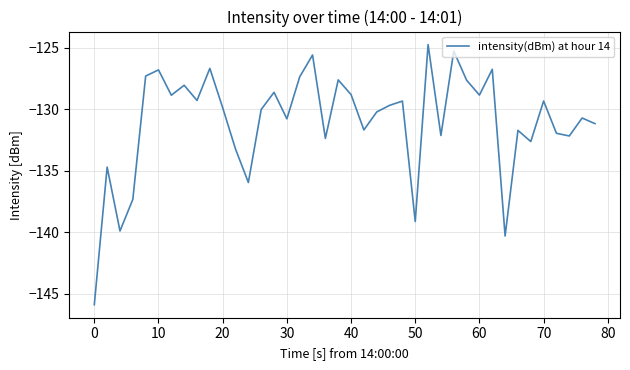

What is the maximum value shown in the chart?

-124.7